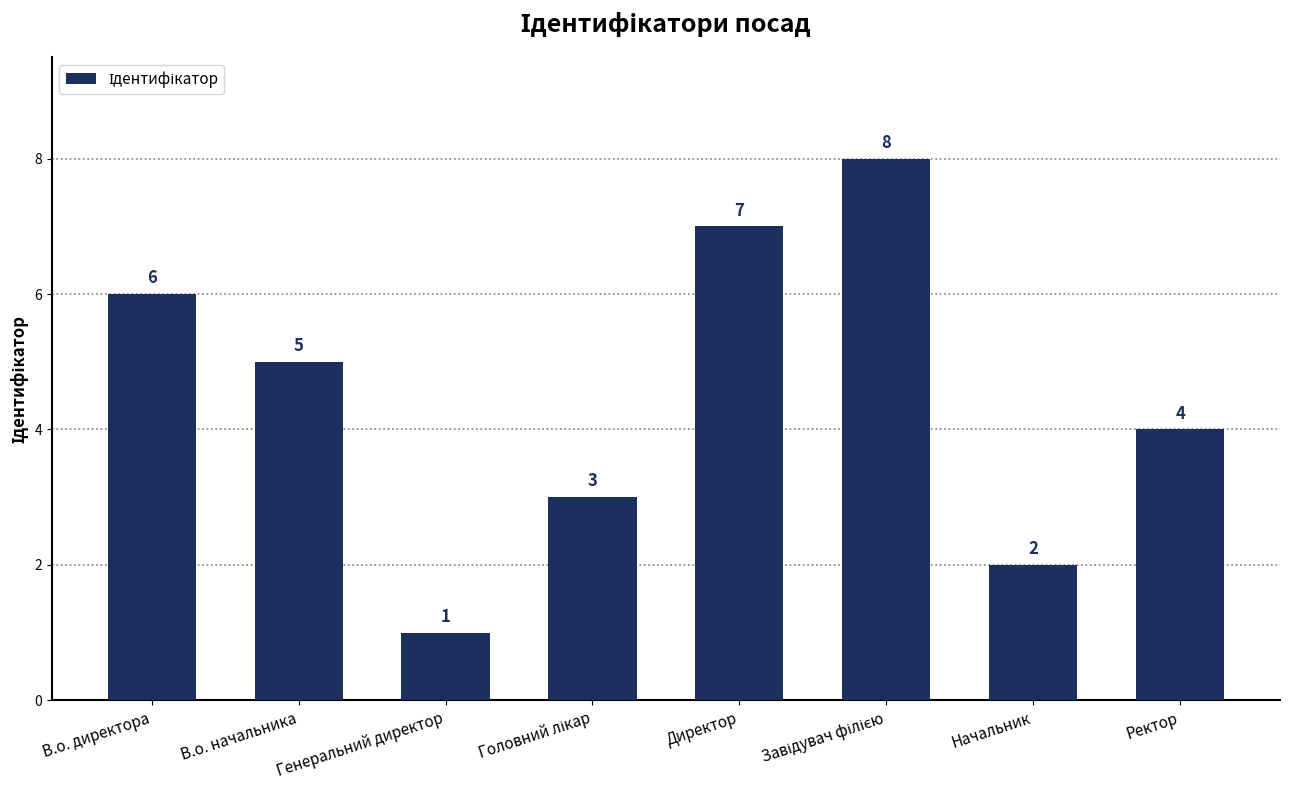

What is the greatest value displayed?

8